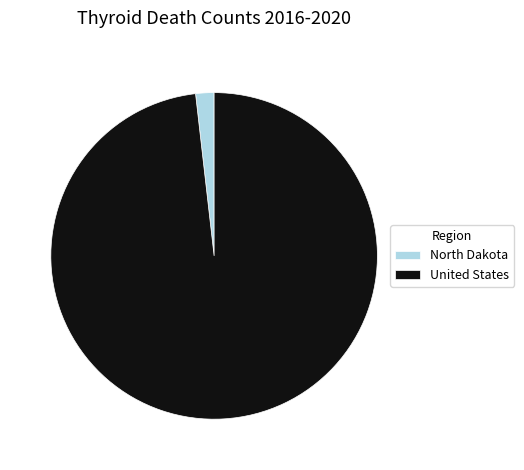

Does any single category account for the majority?

Yes